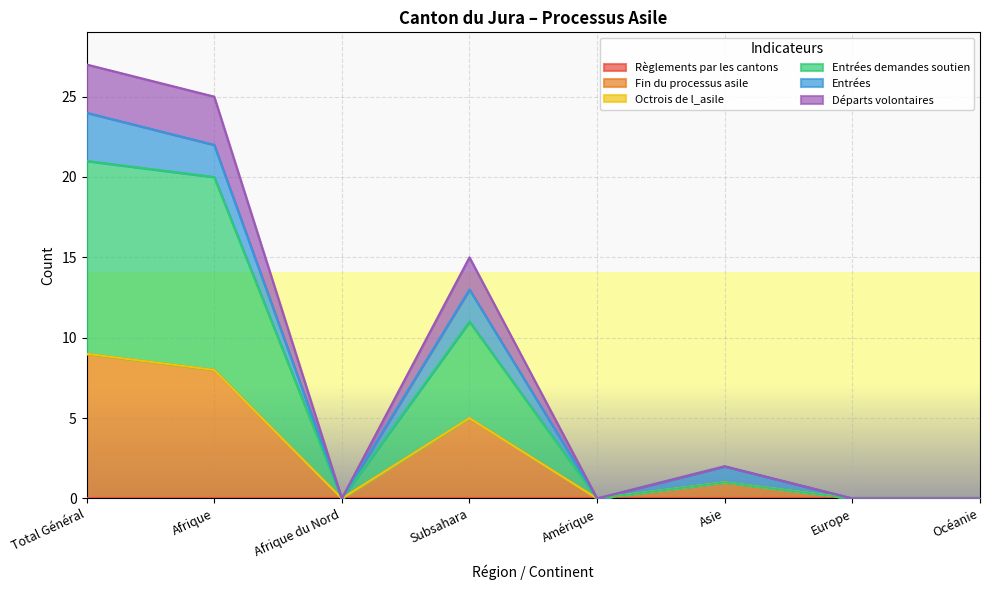

How many data points in Fin du processus asile are less than 1?

4